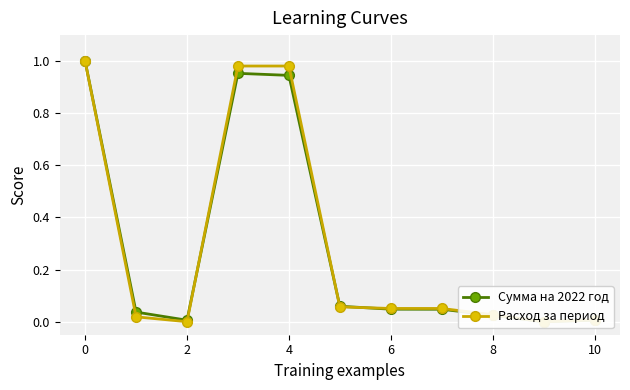

How many data points in Расход за период are above 0?

9